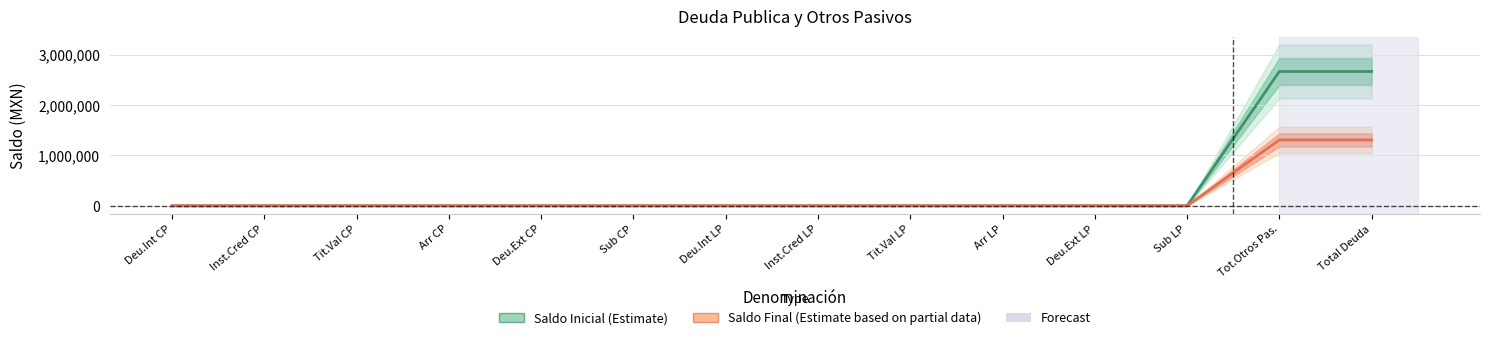

Reading right to left, list all the values displayed in this chart.

Saldo Inicial (Estimate): 2669656.0	2669656.0	0.0	0.0	0.0	0.0	0.0	0.0	0.0	0.0	0.0	0.0	0.0	0.0
Saldo Final (Estimate based on partial data): 1309314.6	1309314.6	0.0	0.0	0.0	0.0	0.0	0.0	0.0	0.0	0.0	0.0	0.0	0.0